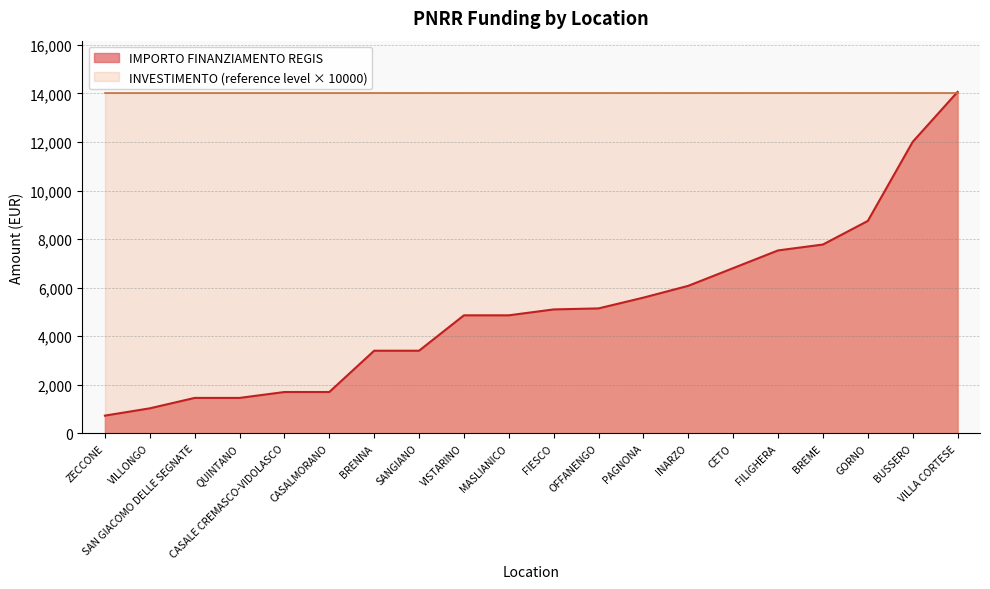

True or false: INVESTIMENTO and IMPORTO FINANZIAMENTO REGIS intersect in this chart.

False